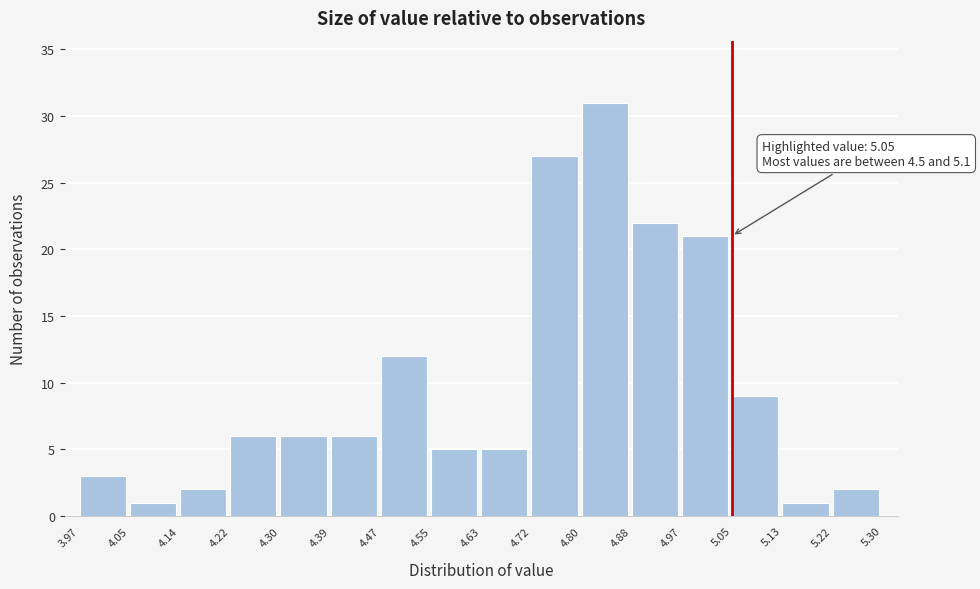

Which range on the x-axis has the tallest bar?

4.80 to 4.88